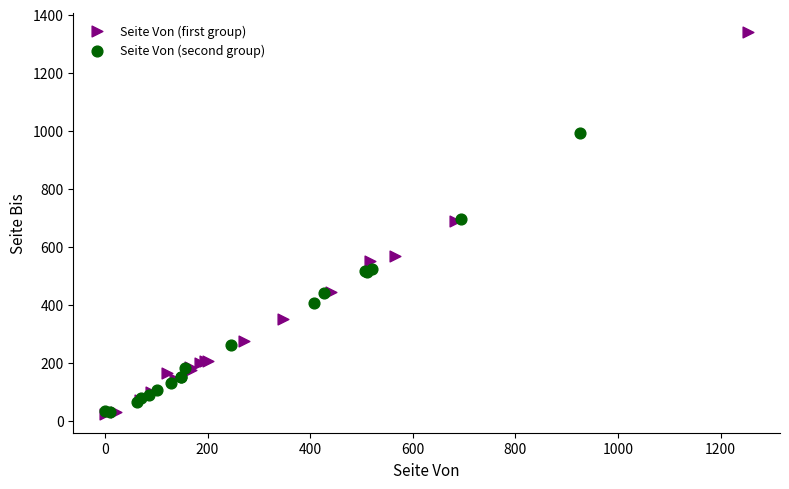

What are all the series names shown in the legend?

Seite Von (first group), Seite Von (second group)